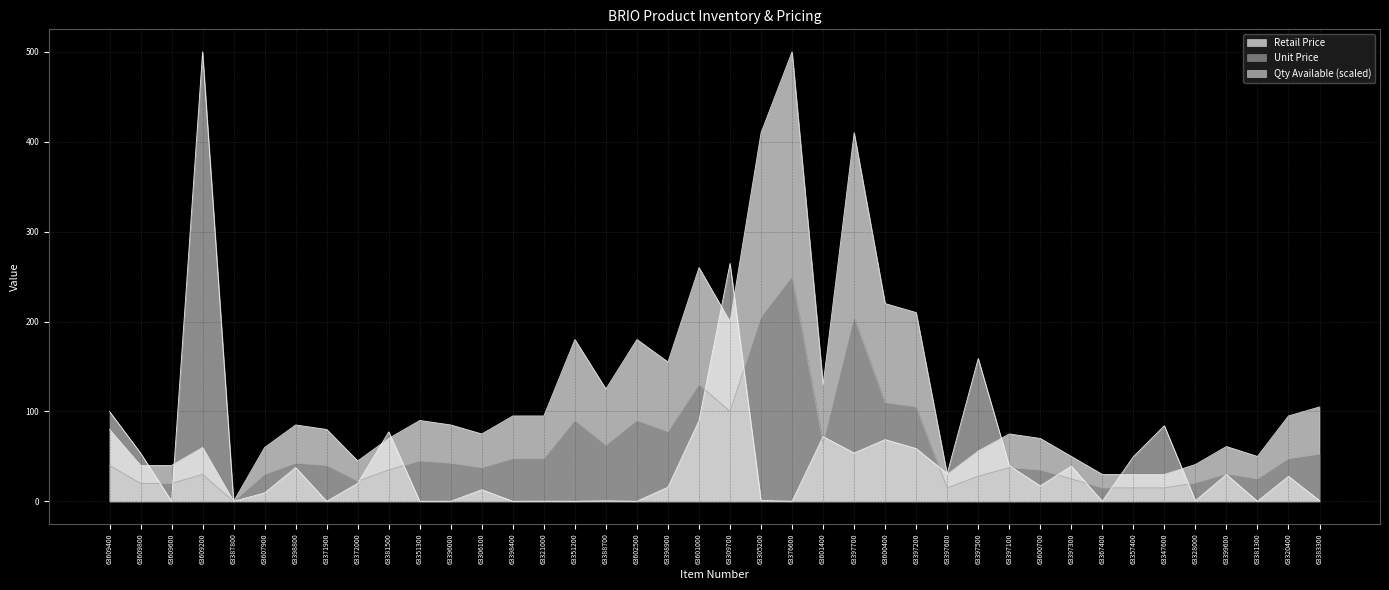

What is the spread (max minus min) of values at 63383300?

104.1